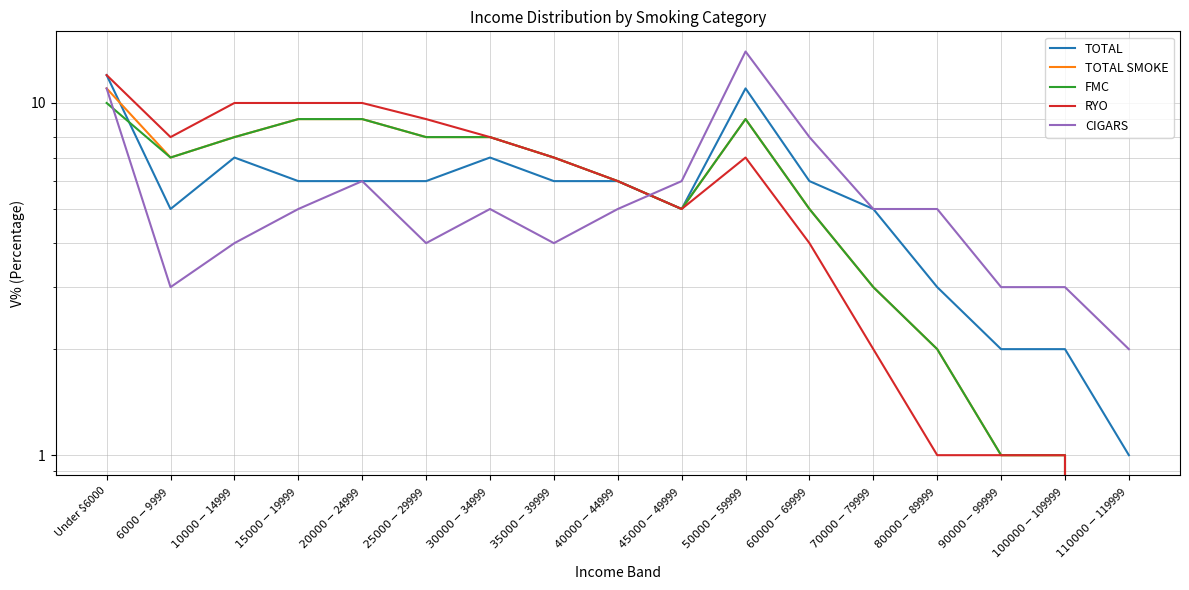

Where does the FMC series first go above 7?

Under $6000